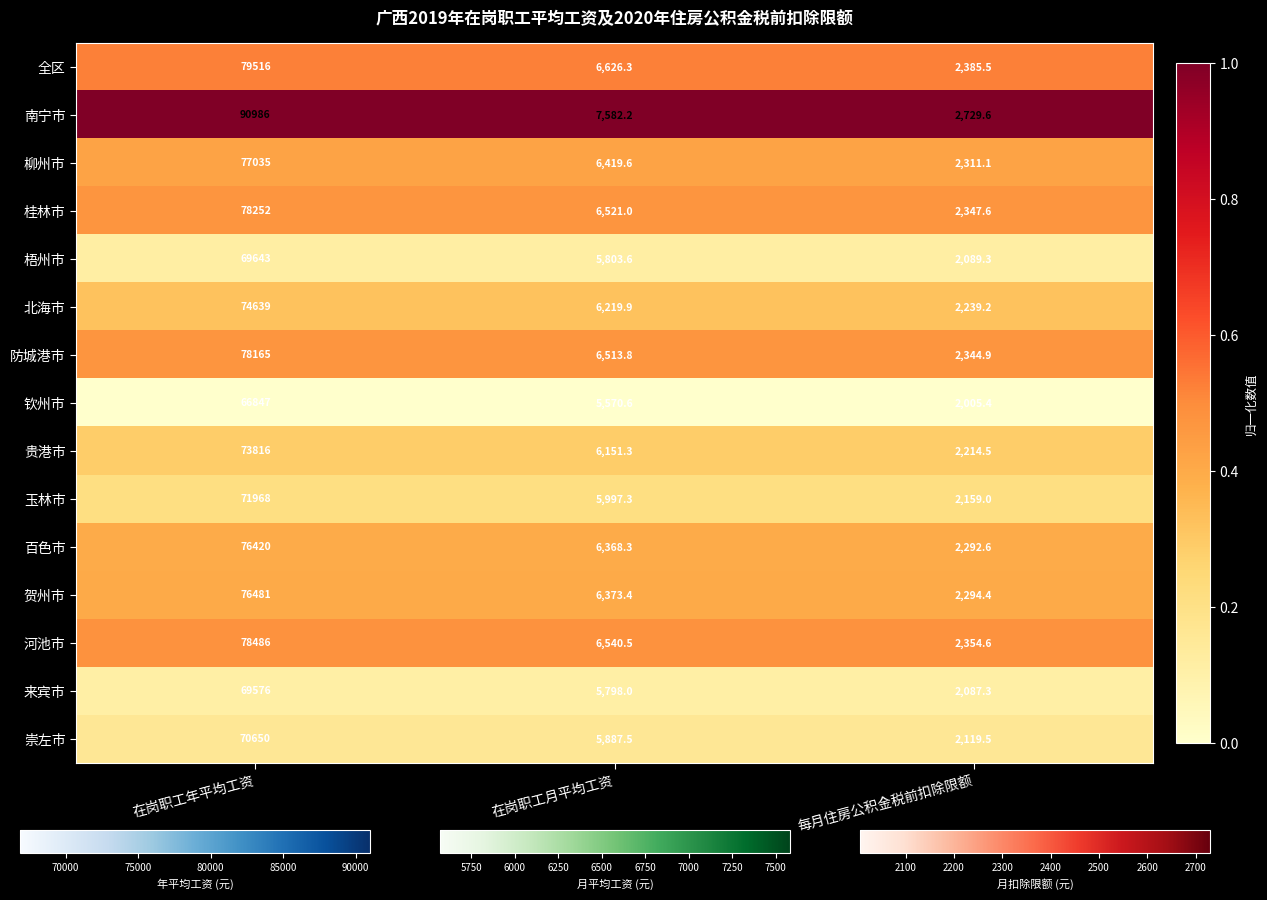

Which category has the highest value in the 贺州市 series?

在岗职工年平均工资